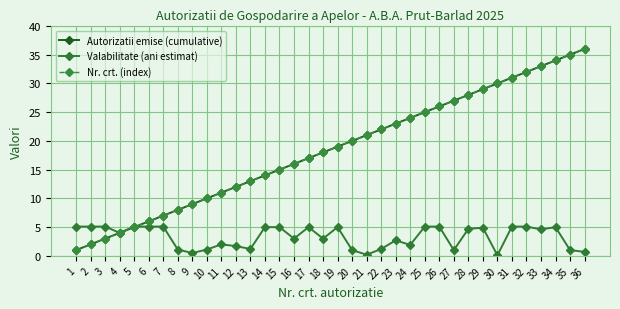

Which category has the highest value across all series?

36